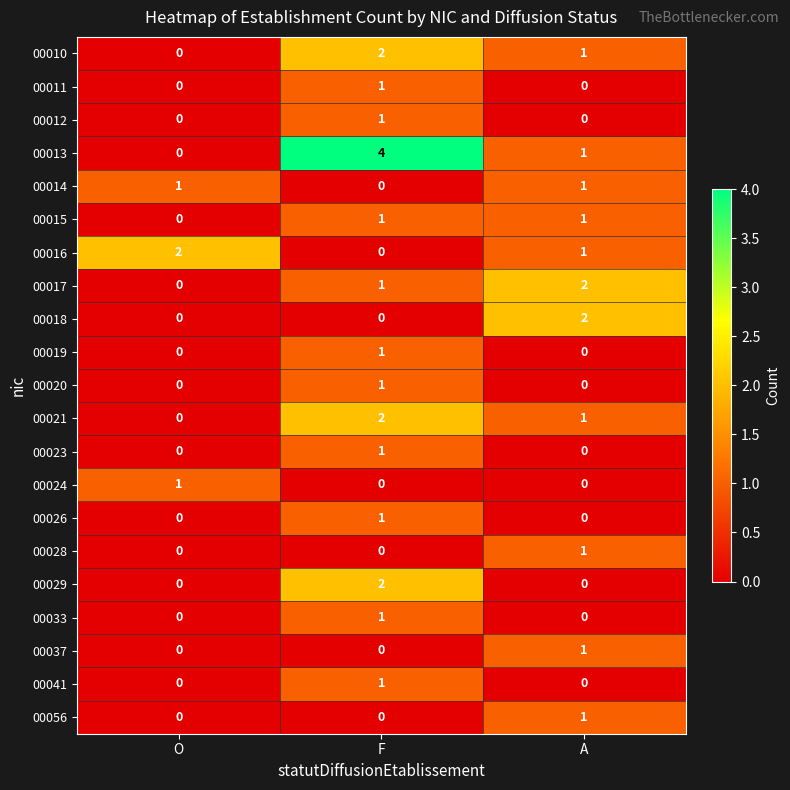

At which category is the sum across all series the highest?

F